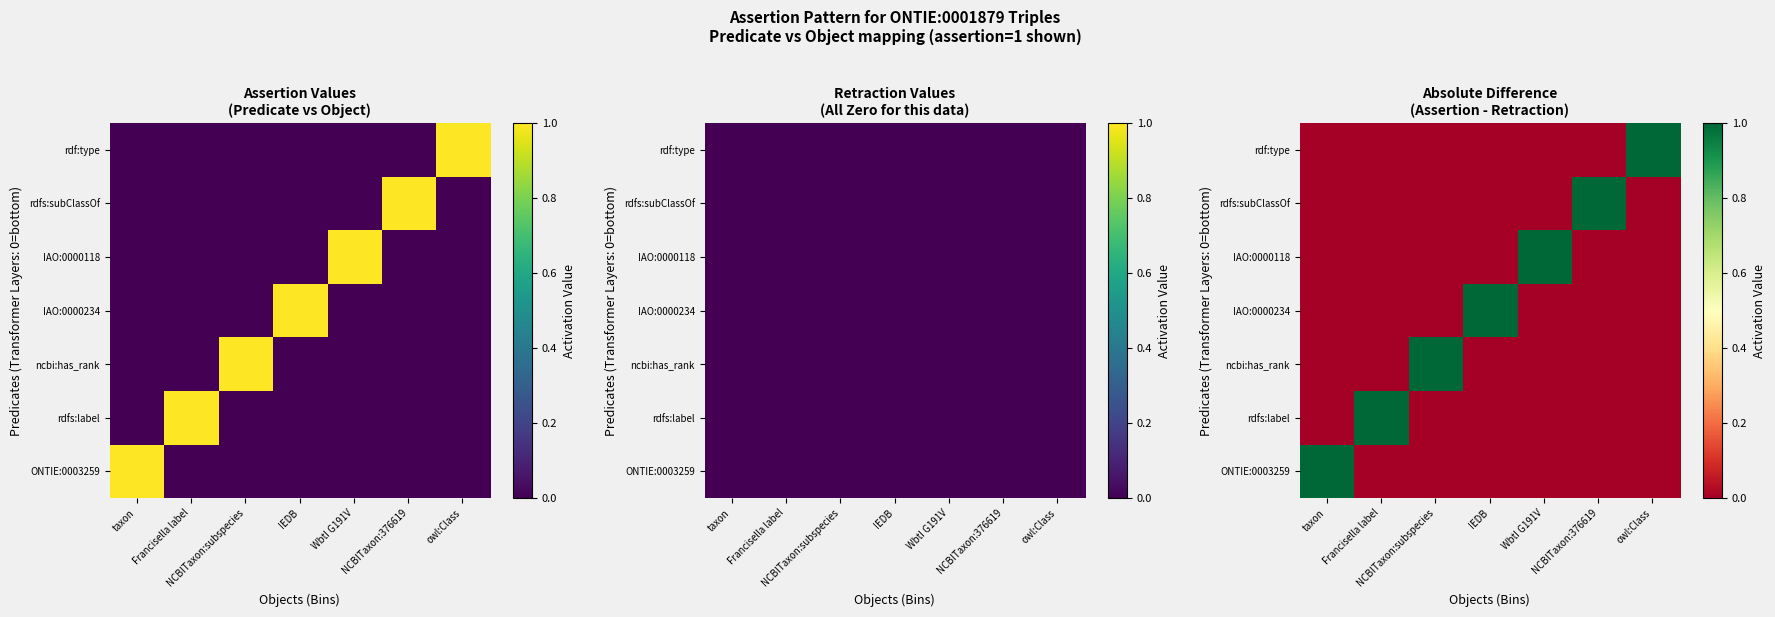

What is the maximum value shown in the chart?

1